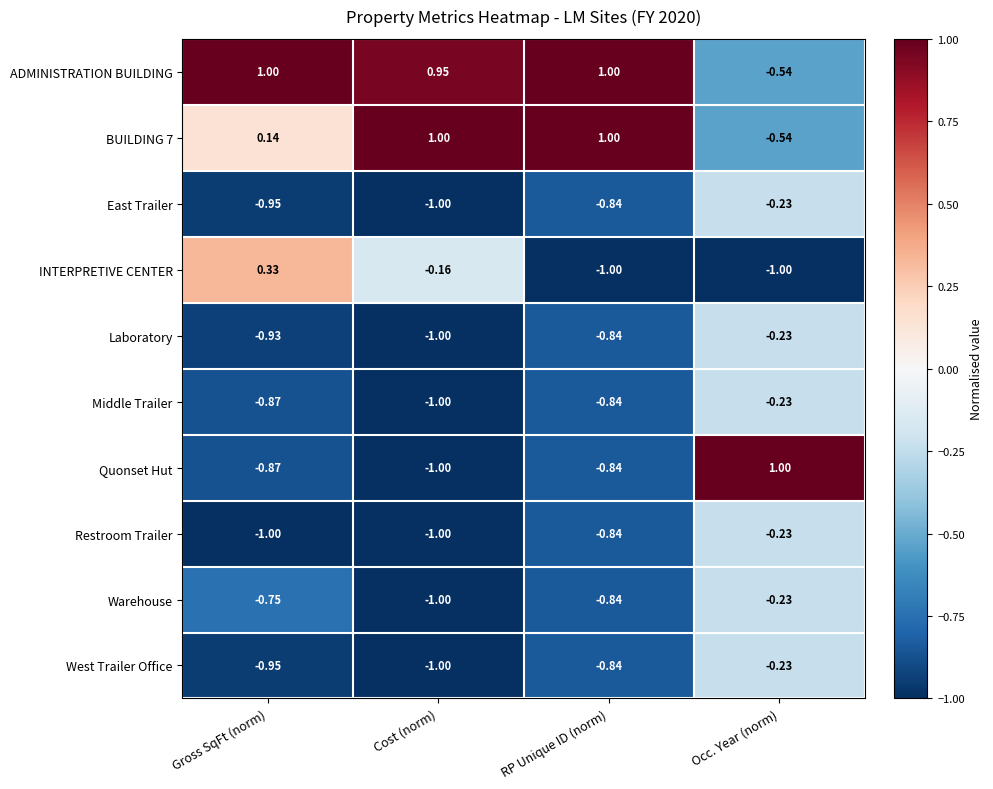

Count the number of data series in this chart.

10